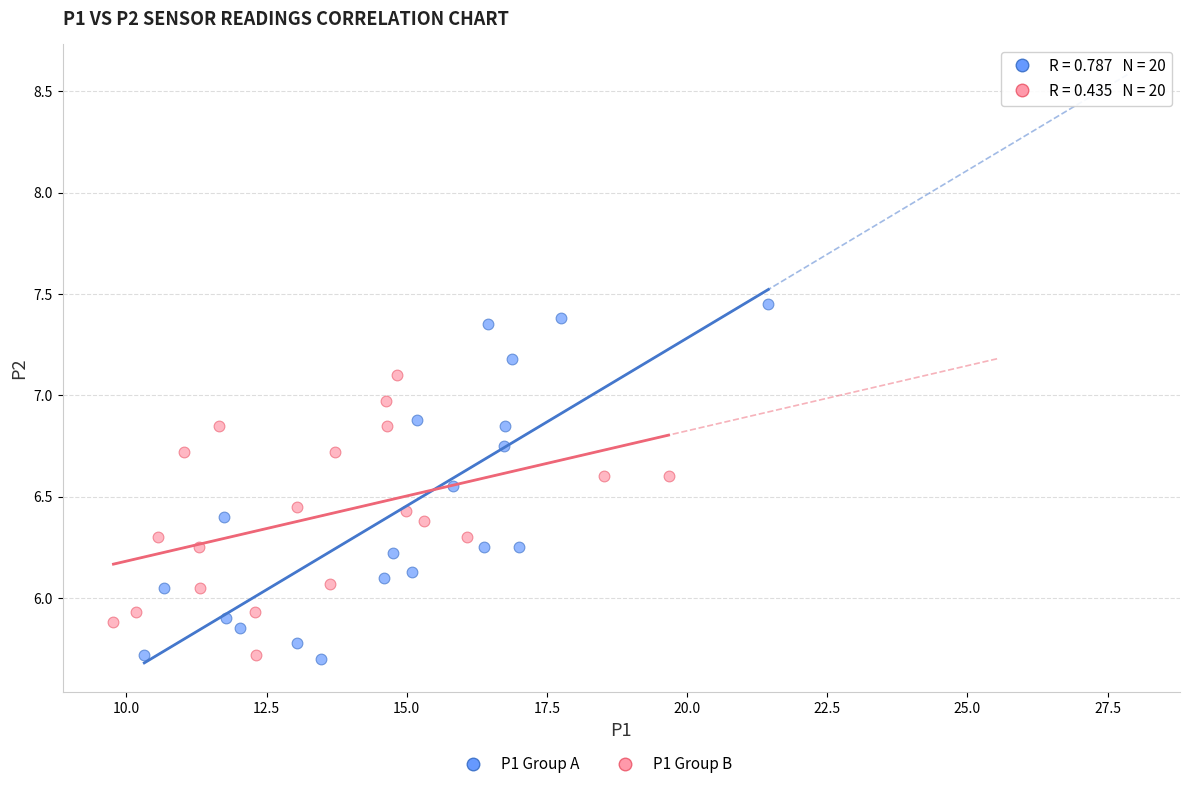

Which series reaches the maximum Y coordinate?

P1 Group A